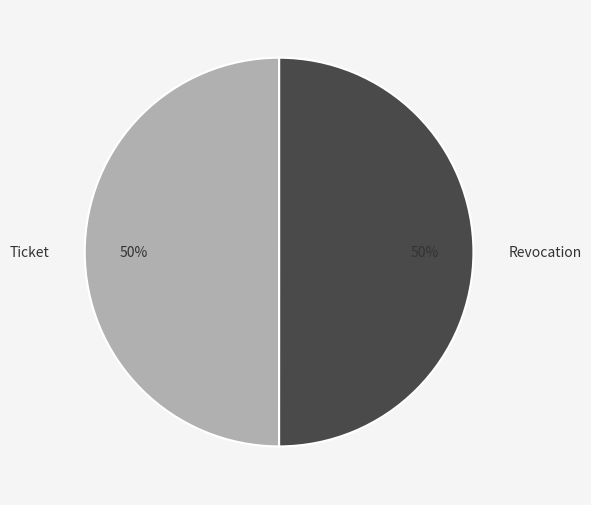

What is the ratio of the value at Revocation to the value at Ticket?

1.0